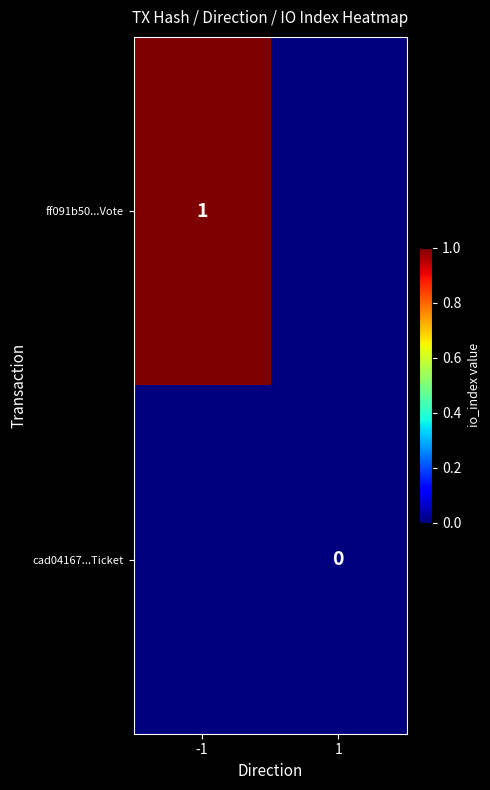

List the labels in order of ff091b50...Vote value, largest first.

-1, 1